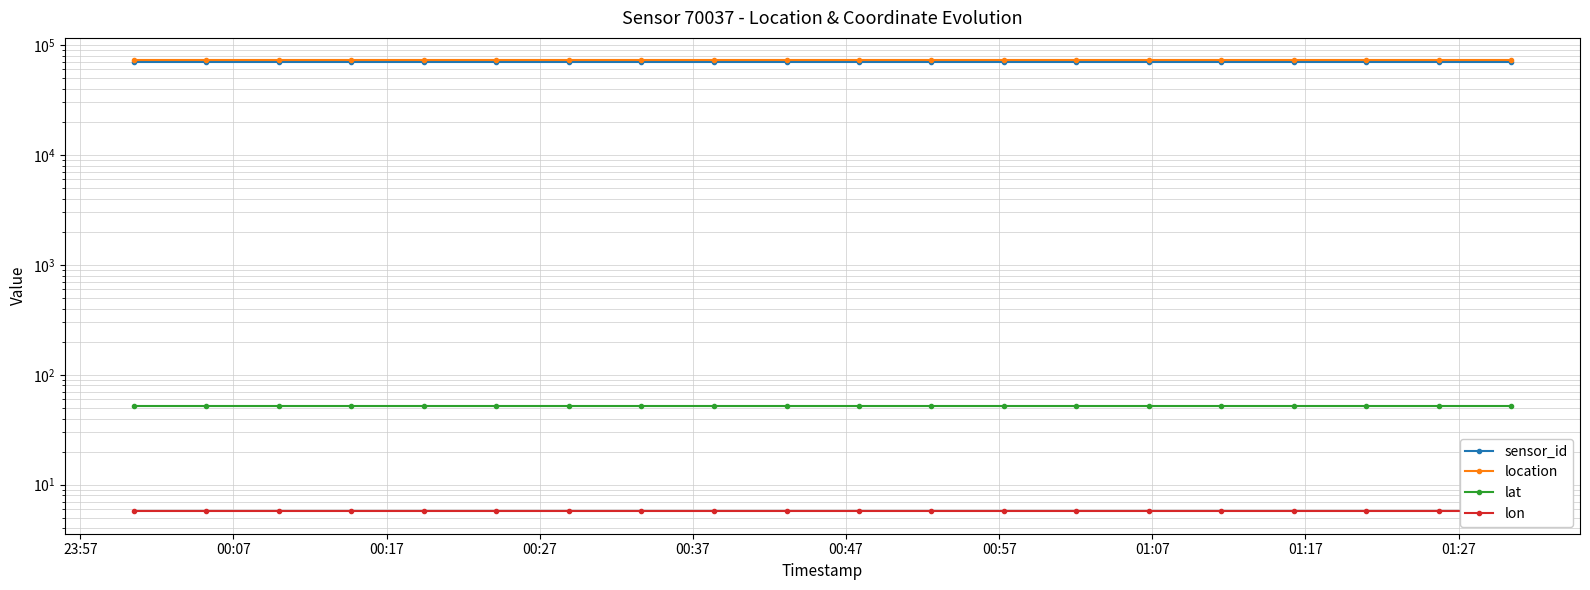

True or false: lat has more than 2 interior local peaks.

False